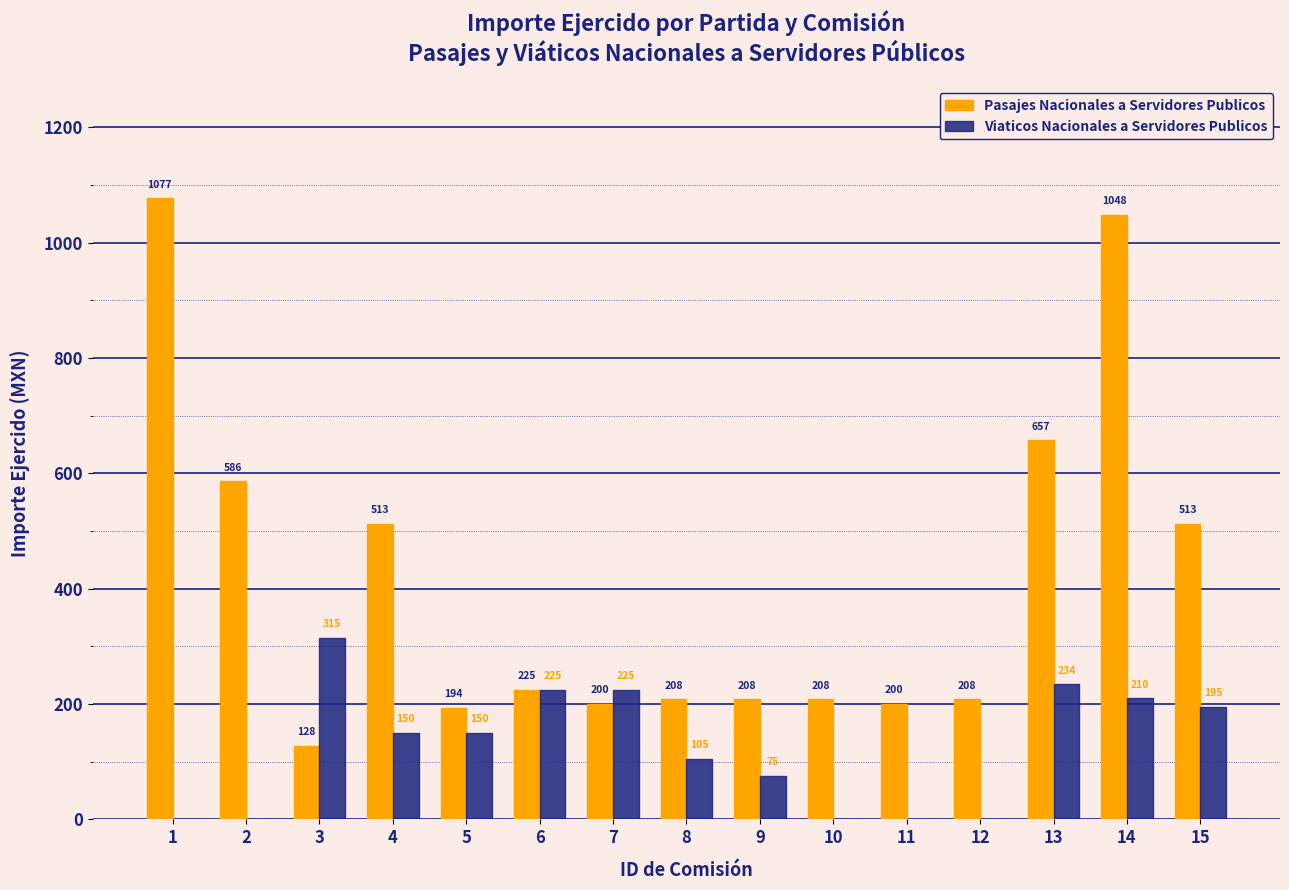

Which category has the highest value across all series?

1